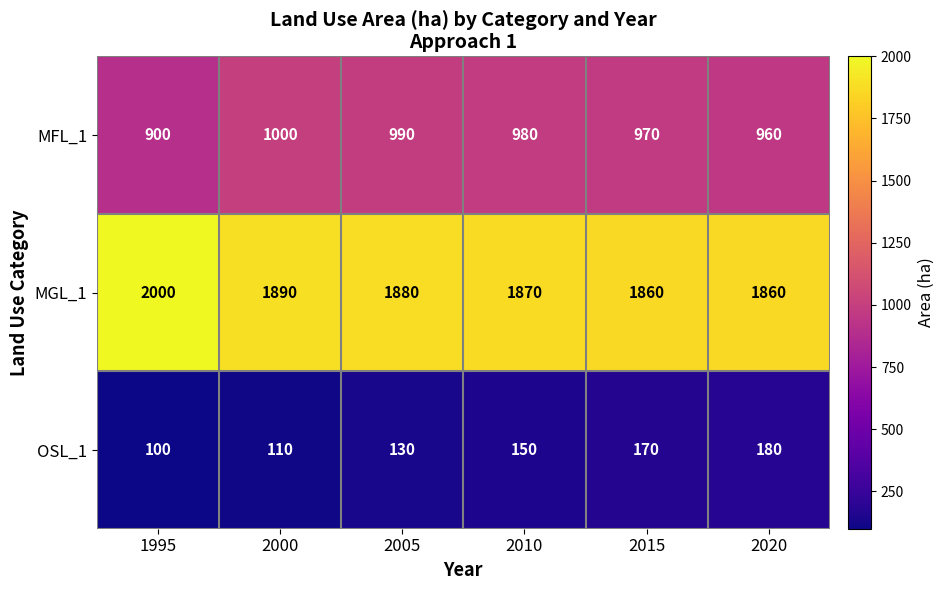

At 2015, list the series in order from smallest to largest.

OSL_1, MFL_1, MGL_1